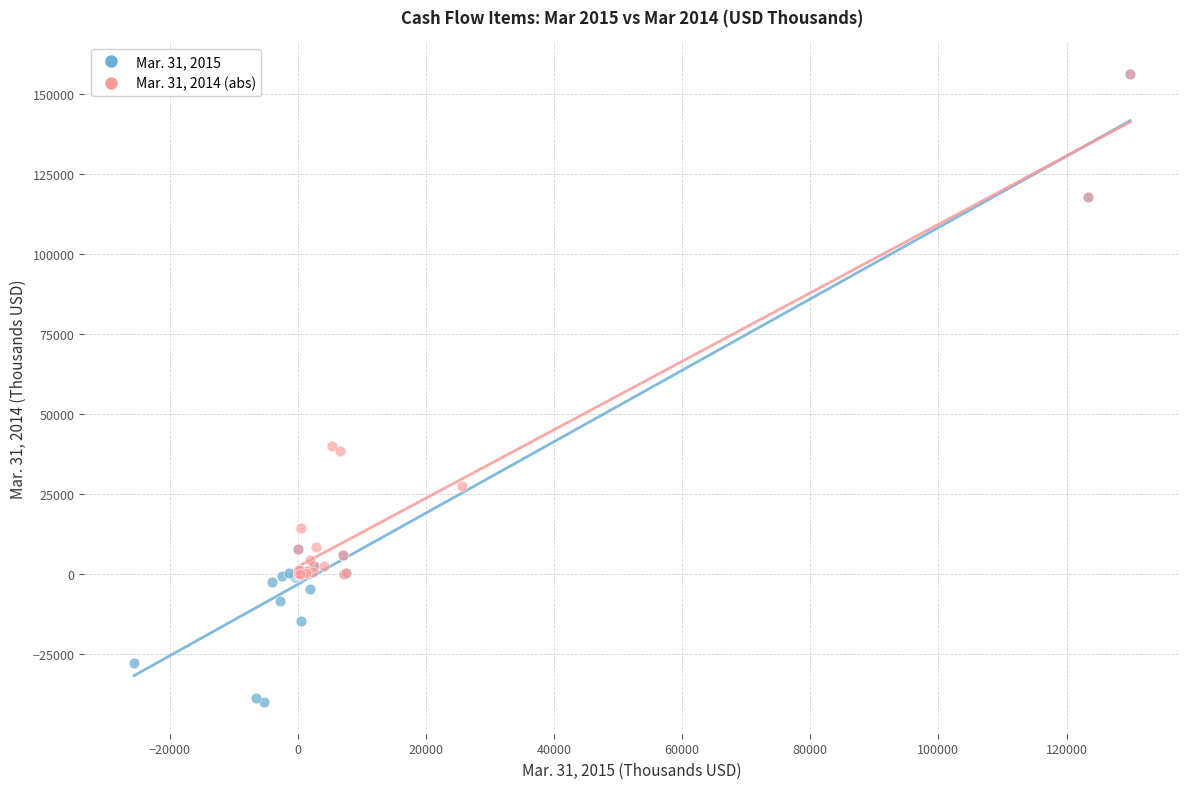

What are all the series names shown in the legend?

Mar. 31, 2015, Mar. 31, 2014 (abs)